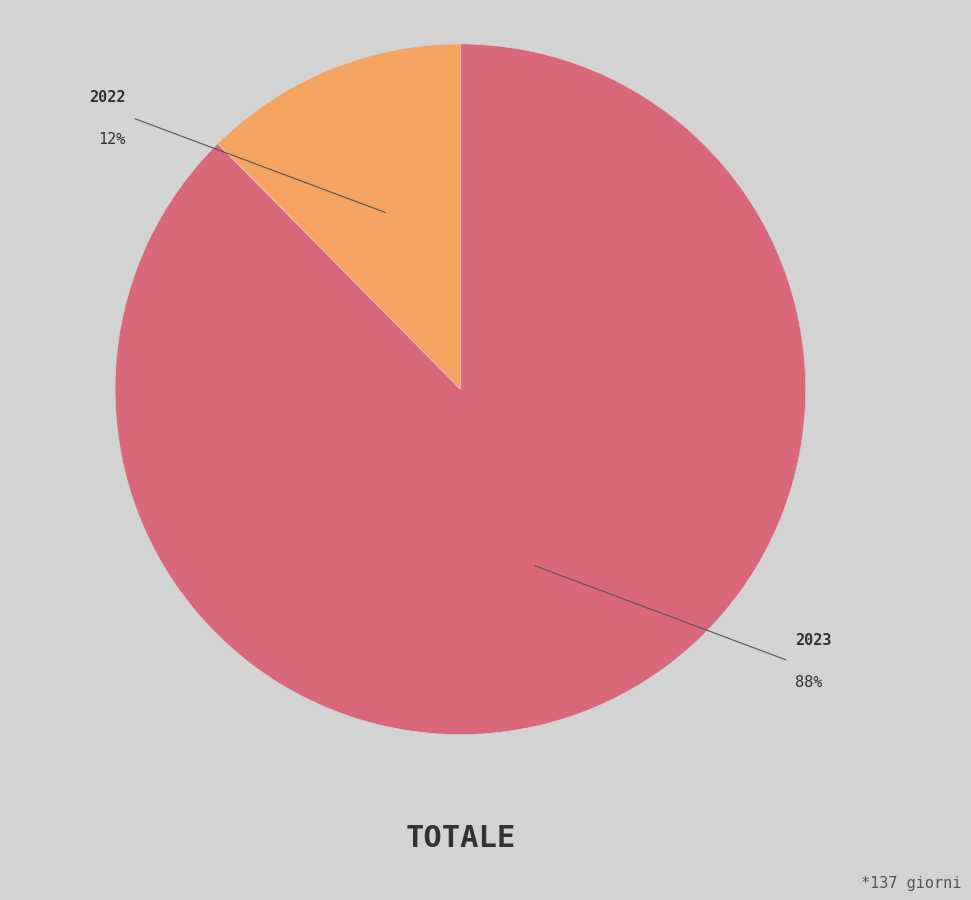

The 2022 slice represents 12% of the pie. True or false?

True